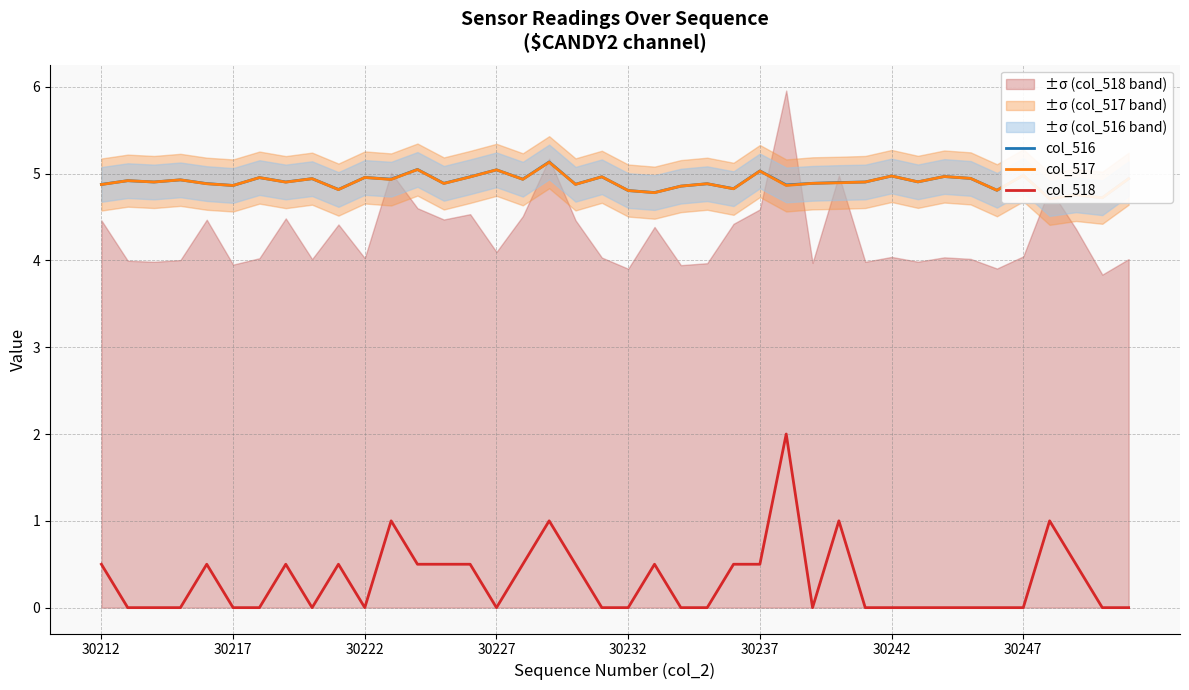

Is it true that col_517 equals 5.0 at 32?

True